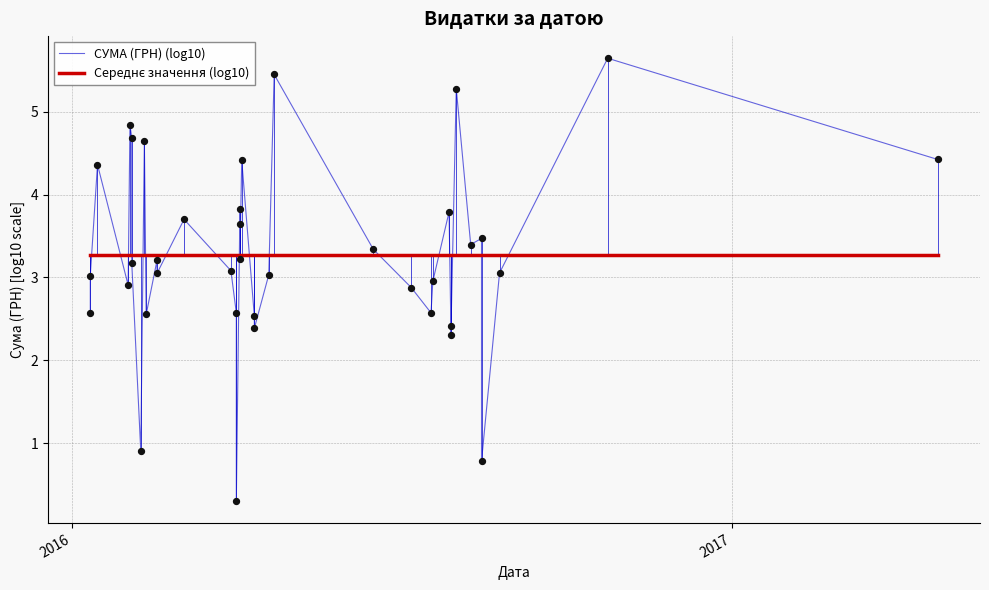

What are all the series names shown in the legend?

СУМА (ГРН) (log10), Середнє значення (log10)